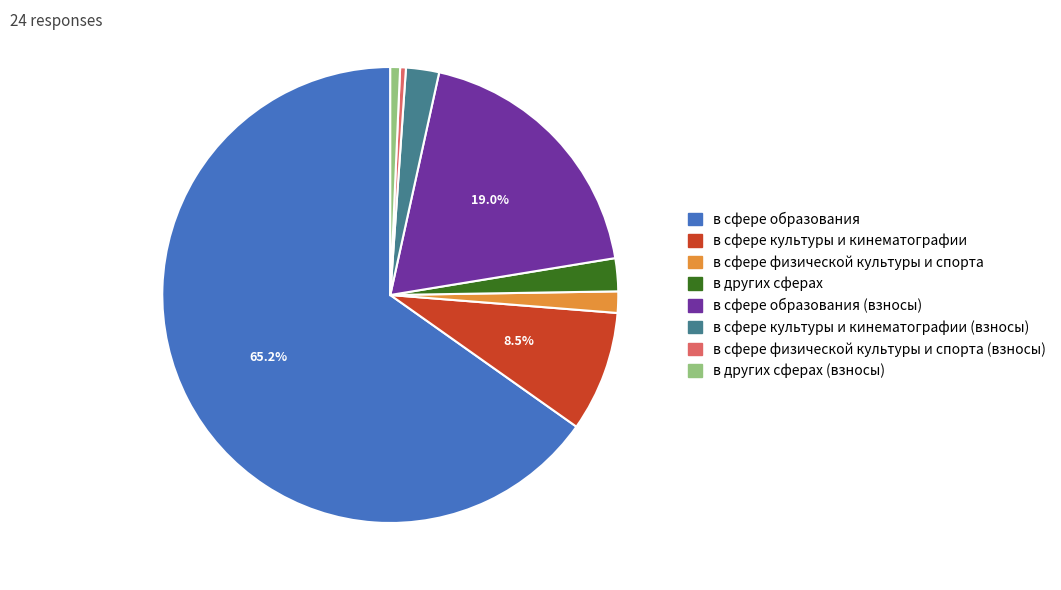

How many slices are in this pie chart?

8